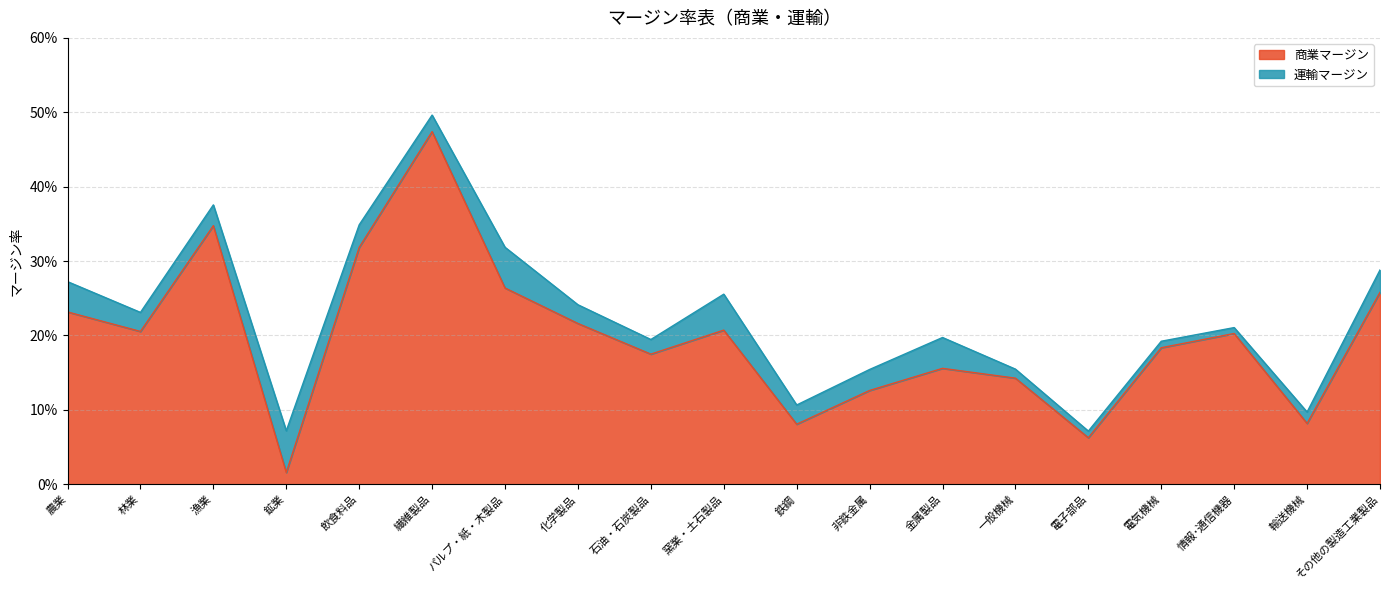

How many points are lower than both their immediate neighbors (excluding endpoints)?

6